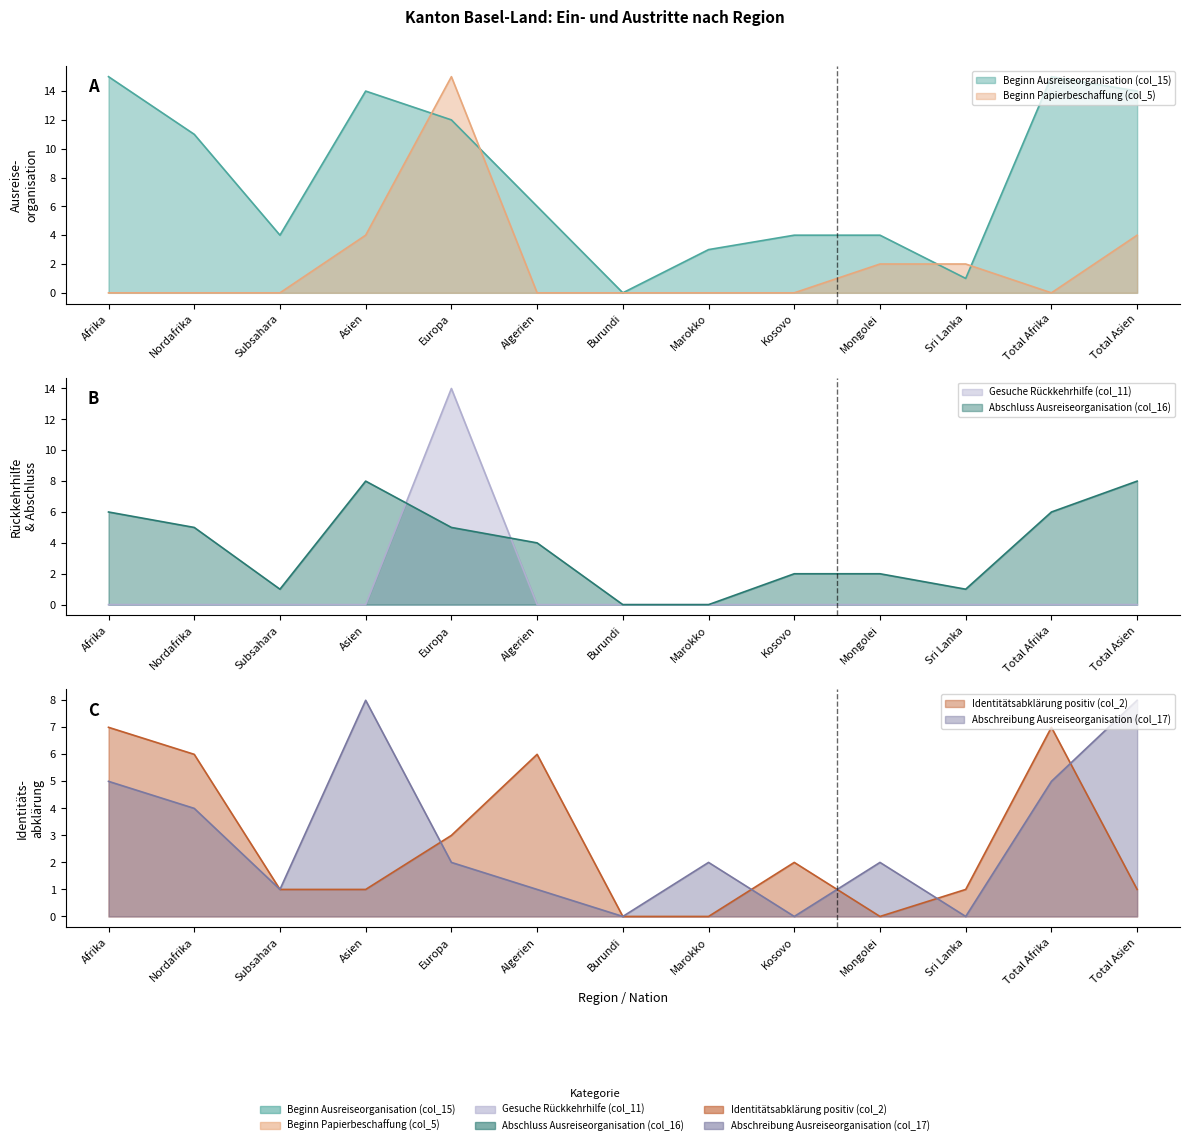

What is the difference between the second highest and minimum values in the Beginn Papierbeschaffung (col_5) series?

4